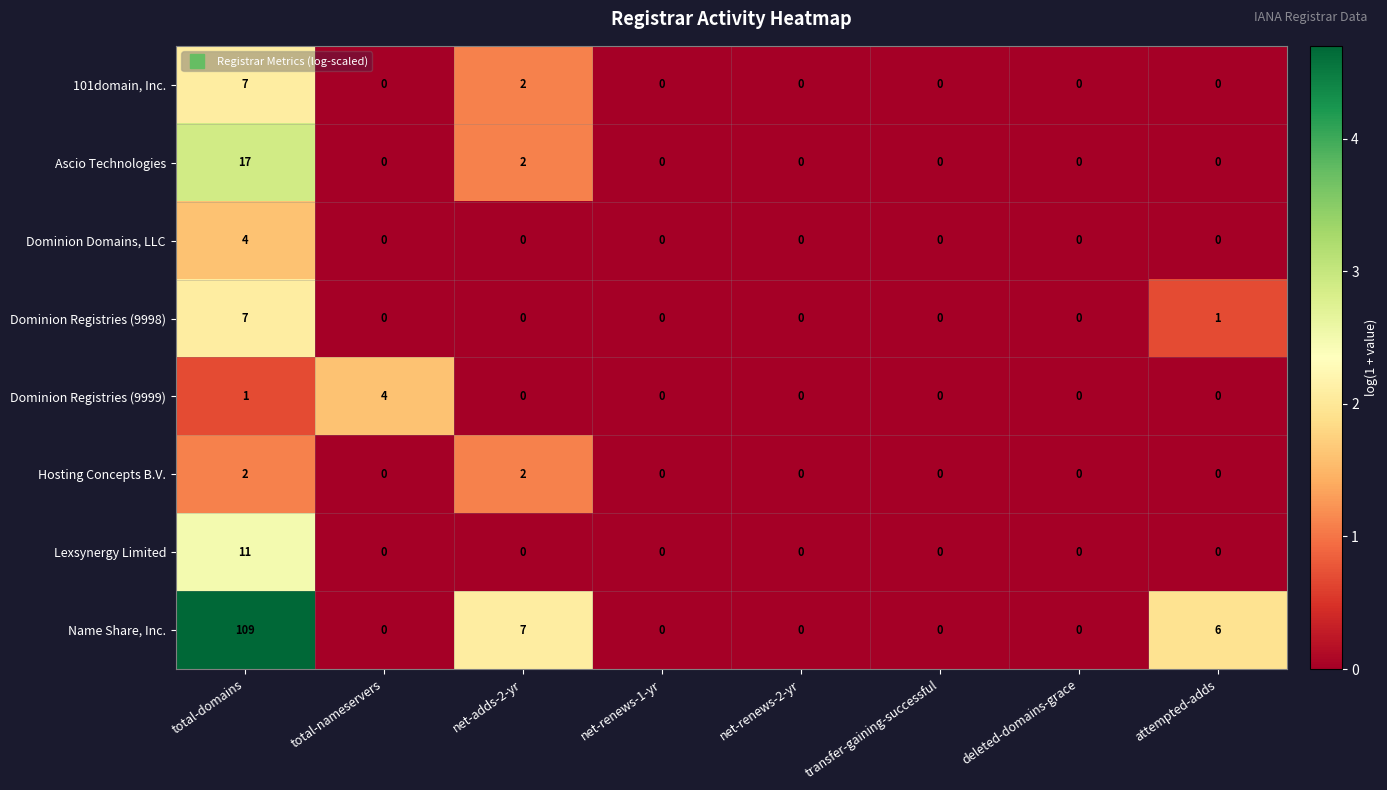

At which category is the sum across all series the highest?

total-domains